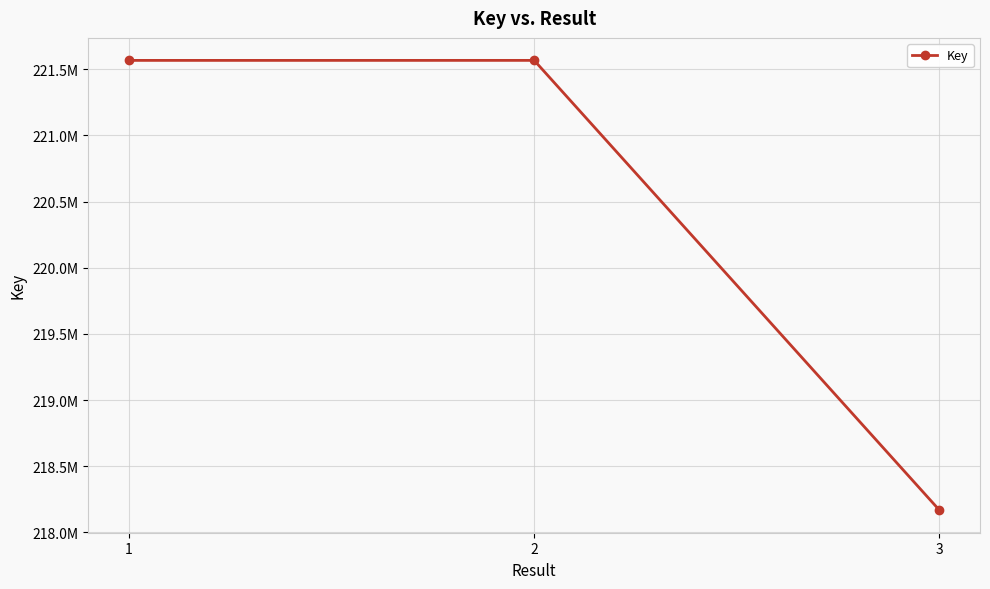

How many lines are shown in the chart?

1